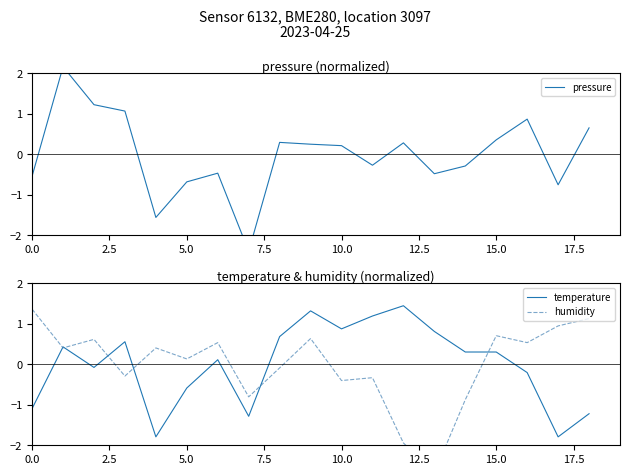

What is the lowest value of the pressure series?

-2.4